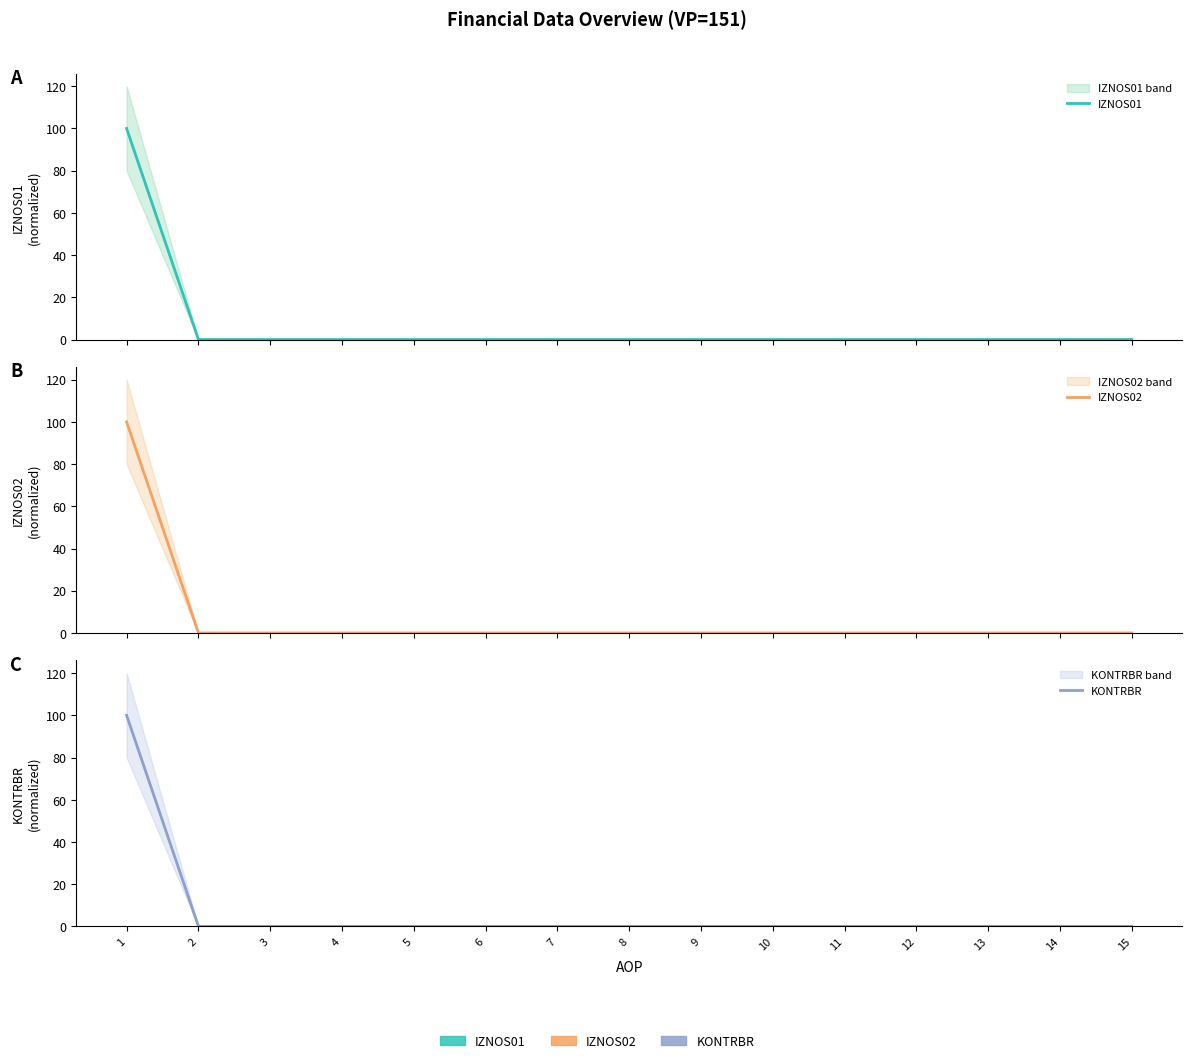

True or false: IZNOS01 has more than 1 points higher than both neighbors.

False